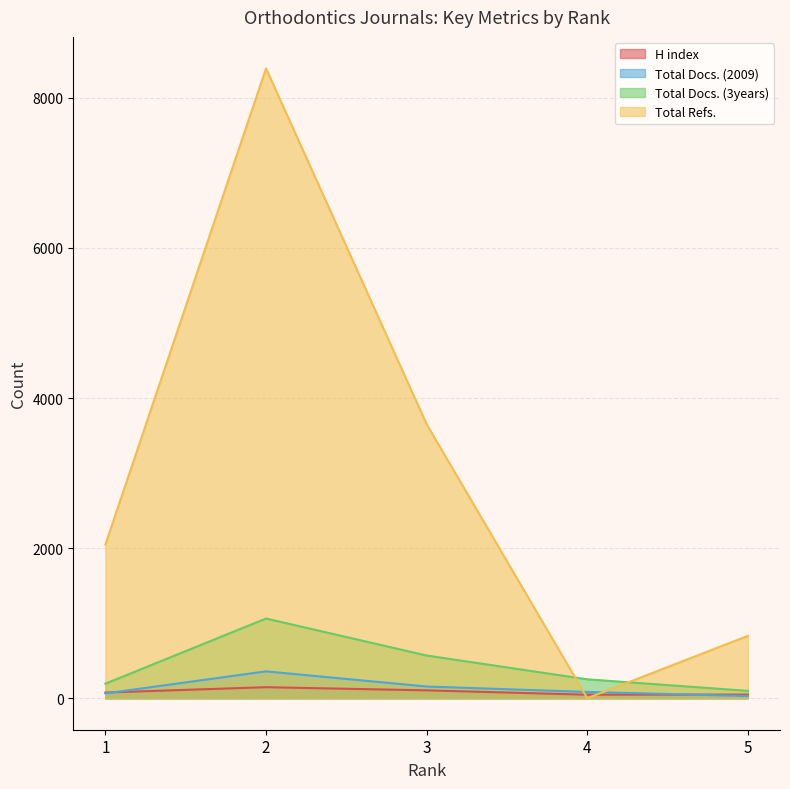

True or false: Total Docs. (3years) and Total Docs. (2009) intersect in this chart.

False